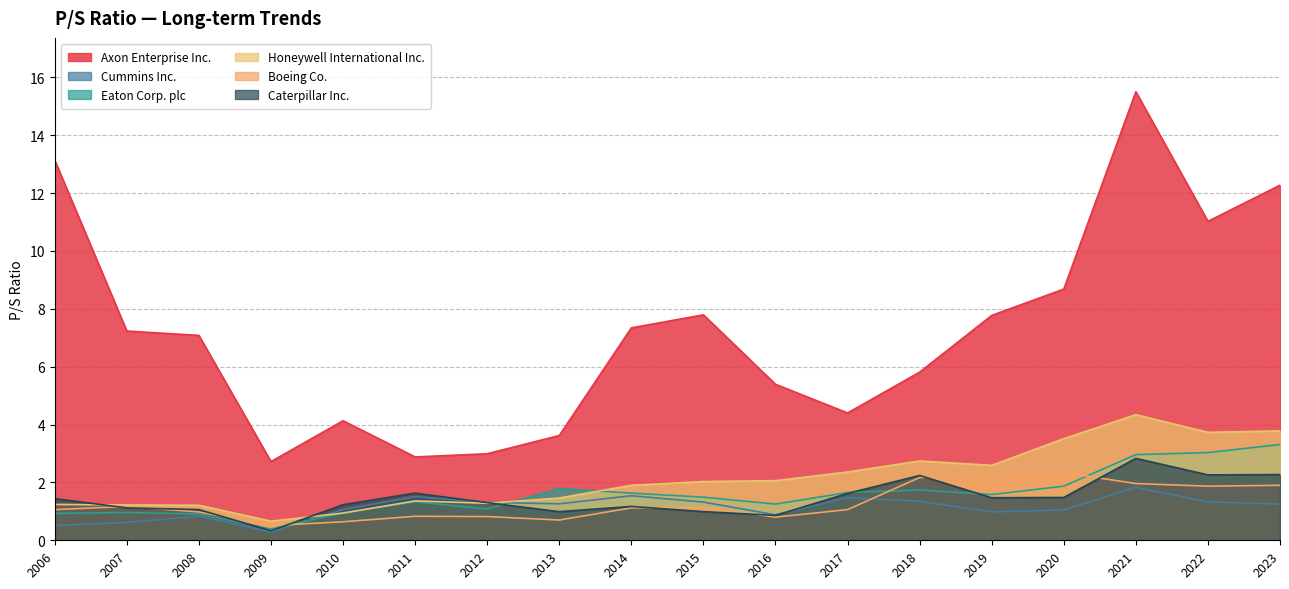

What is the spread (max minus min) of values at 2022?

9.7